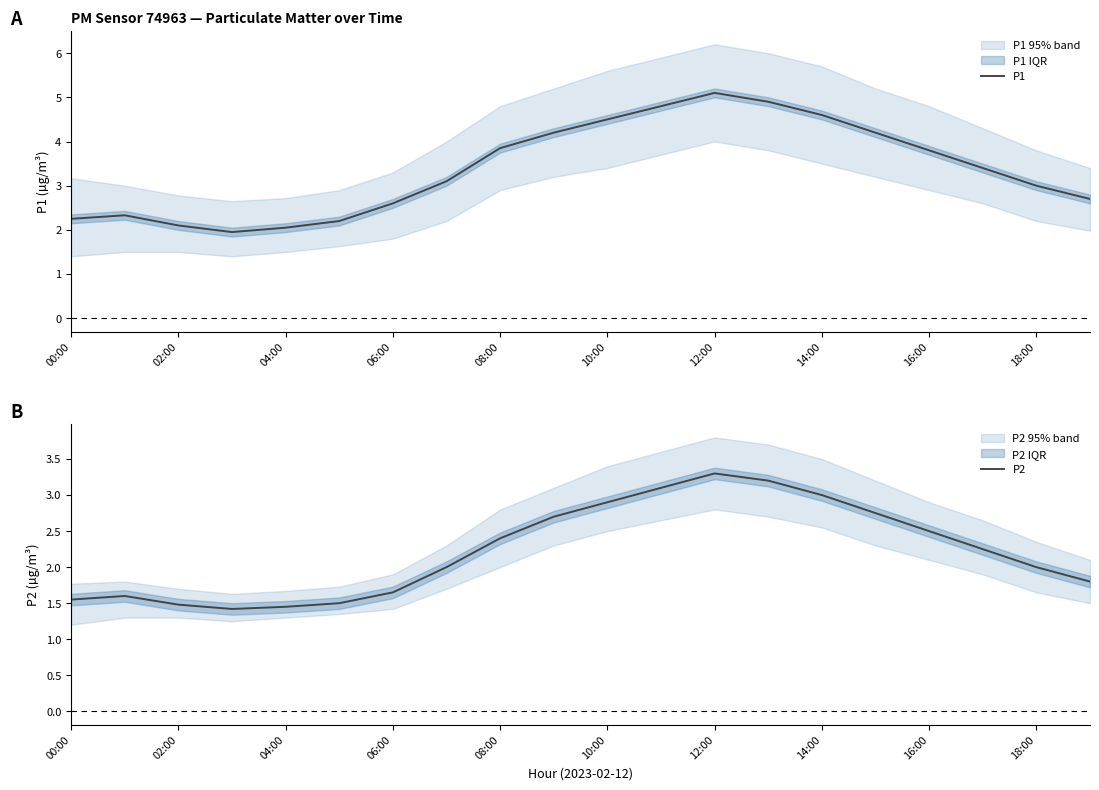

True or false: P1 has a value of 5.0 at 18:00.

False